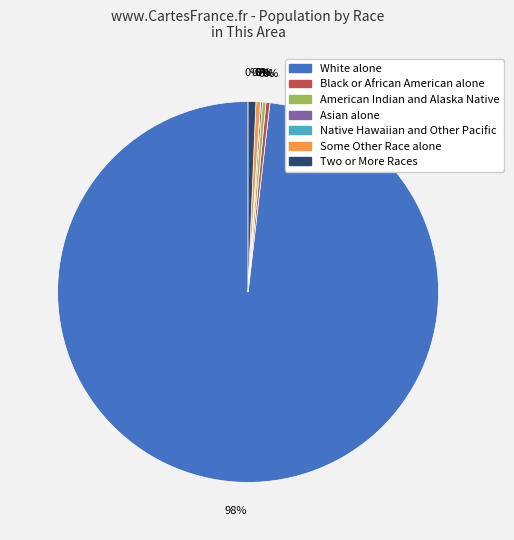

Rank the categories by value from lowest to highest.

Native Hawaiian and Other Pacific, Asian alone, American Indian and Alaska Native, Black or African American alone, Some Other Race alone, Two or More Races, White alone